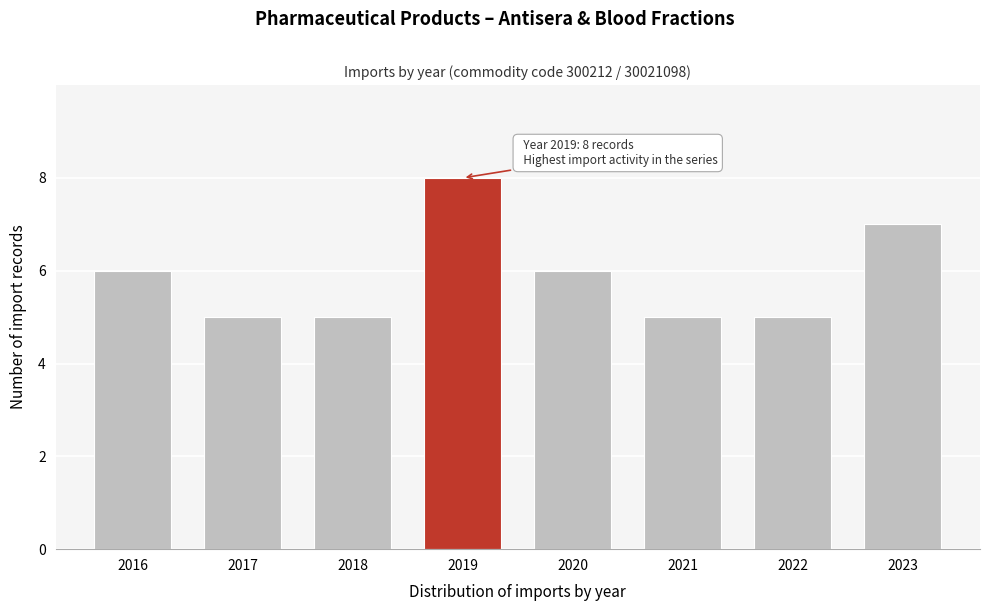

Reading left to right, what are all the values shown in this chart?

2016=6	2017=5	2018=5	2019=8	2020=6	2021=5	2022=5	2023=7